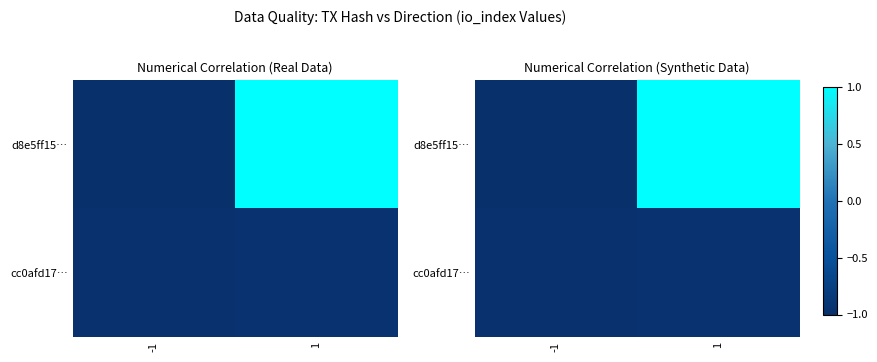

Which has a higher value, -1 or 1?

1